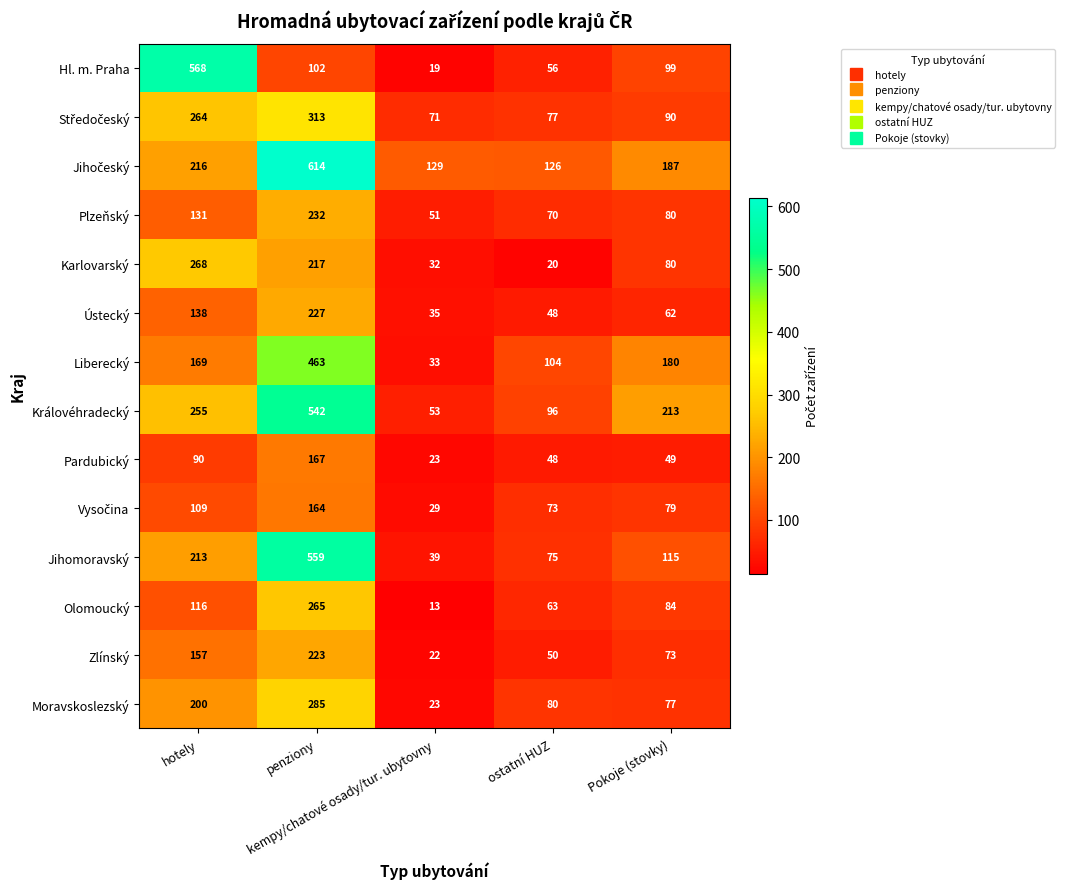

How many series are shown in this chart?

14